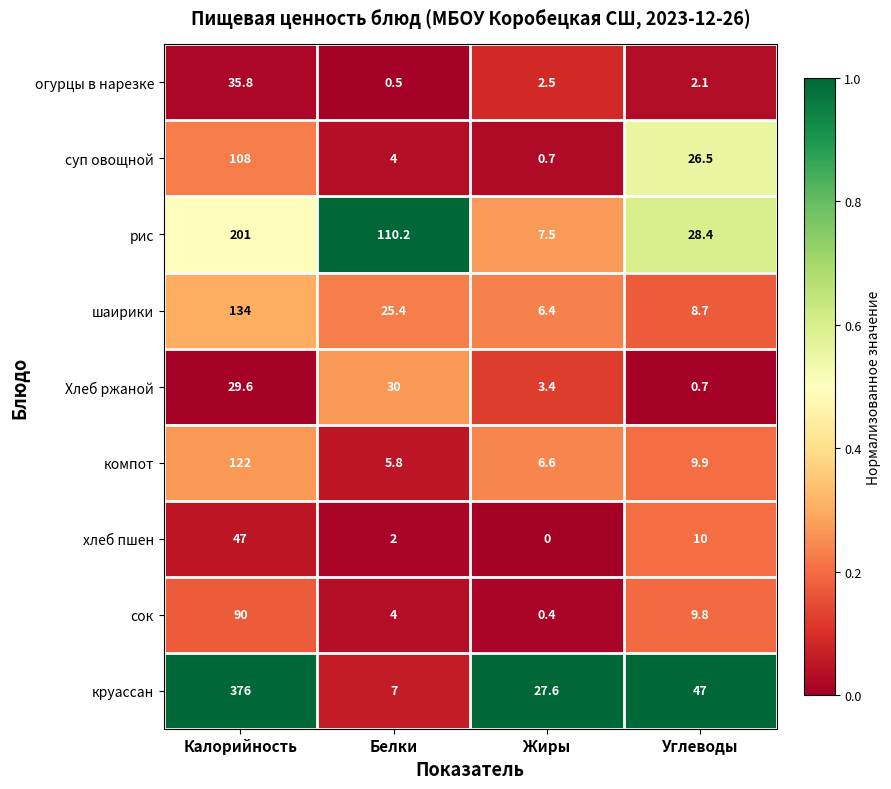

What is the sum of all сок values?

104.2